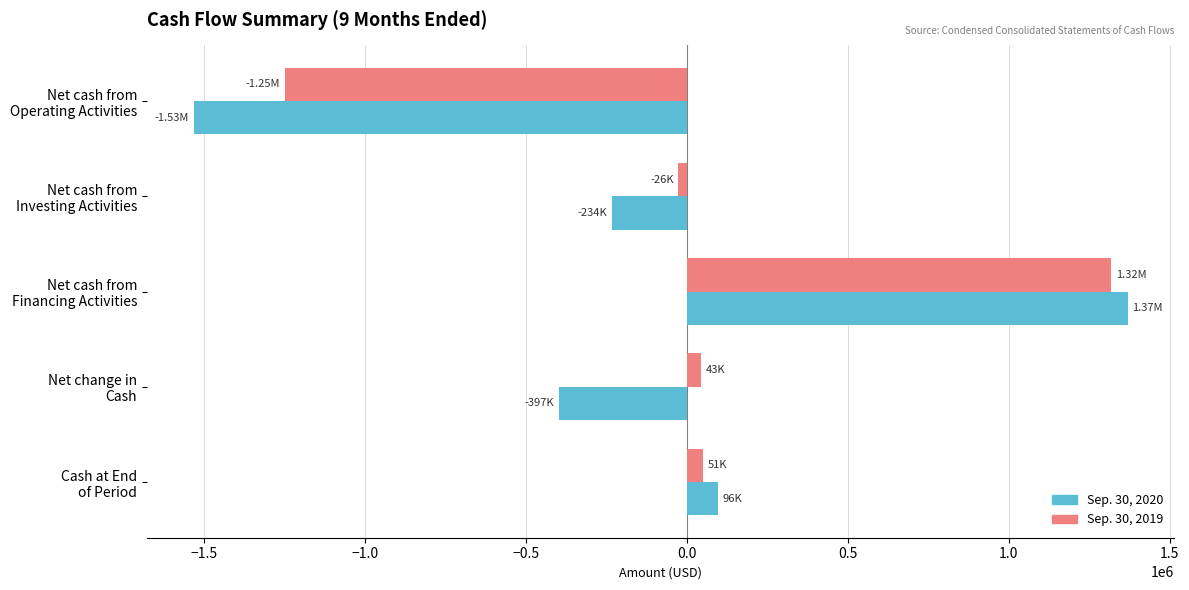

Which series has the widest spread of values?

Sep. 30, 2020